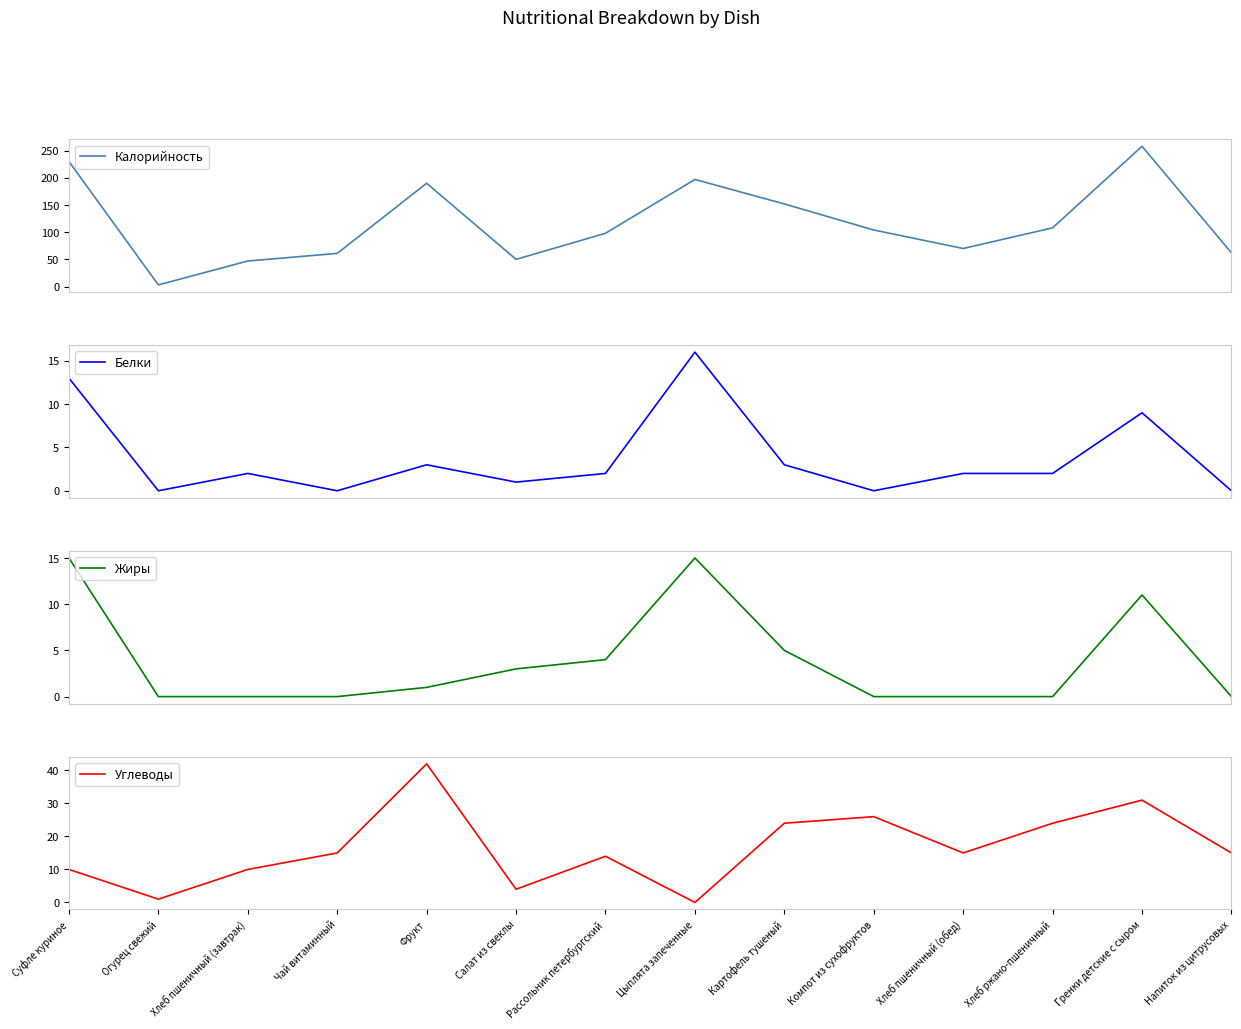

Reading left to right, transcribe all the data shown in this chart.

Калорийность: Суфле куриное=230	Огурец свежий=3	Хлеб пшеничный (завтрак)=47	Чай витаминный=61	Фрукт=190	Салат из свеклы=50	Рассольник петербургский=98	Цыплята запеченные=197	Картофель тушеный=152	Компот из сухофруктов=104	Хлеб пшеничный (обед)=70	Хлеб ржано-пшеничный=108	Гренки детские с сыром=258	Напиток из цитрусовых=62
Белки: Суфле куриное=13	Огурец свежий=0	Хлеб пшеничный (завтрак)=2	Чай витаминный=0	Фрукт=3	Салат из свеклы=1	Рассольник петербургский=2	Цыплята запеченные=16	Картофель тушеный=3	Компот из сухофруктов=0	Хлеб пшеничный (обед)=2	Хлеб ржано-пшеничный=2	Гренки детские с сыром=9	Напиток из цитрусовых=0
Жиры: Суфле куриное=15	Огурец свежий=0	Хлеб пшеничный (завтрак)=0	Чай витаминный=0	Фрукт=1	Салат из свеклы=3	Рассольник петербургский=4	Цыплята запеченные=15	Картофель тушеный=5	Компот из сухофруктов=0	Хлеб пшеничный (обед)=0	Хлеб ржано-пшеничный=0	Гренки детские с сыром=11	Напиток из цитрусовых=0
Углеводы: Суфле куриное=10	Огурец свежий=1	Хлеб пшеничный (завтрак)=10	Чай витаминный=15	Фрукт=42	Салат из свеклы=4	Рассольник петербургский=14	Цыплята запеченные=0	Картофель тушеный=24	Компот из сухофруктов=26	Хлеб пшеничный (обед)=15	Хлеб ржано-пшеничный=24	Гренки детские с сыром=31	Напиток из цитрусовых=15